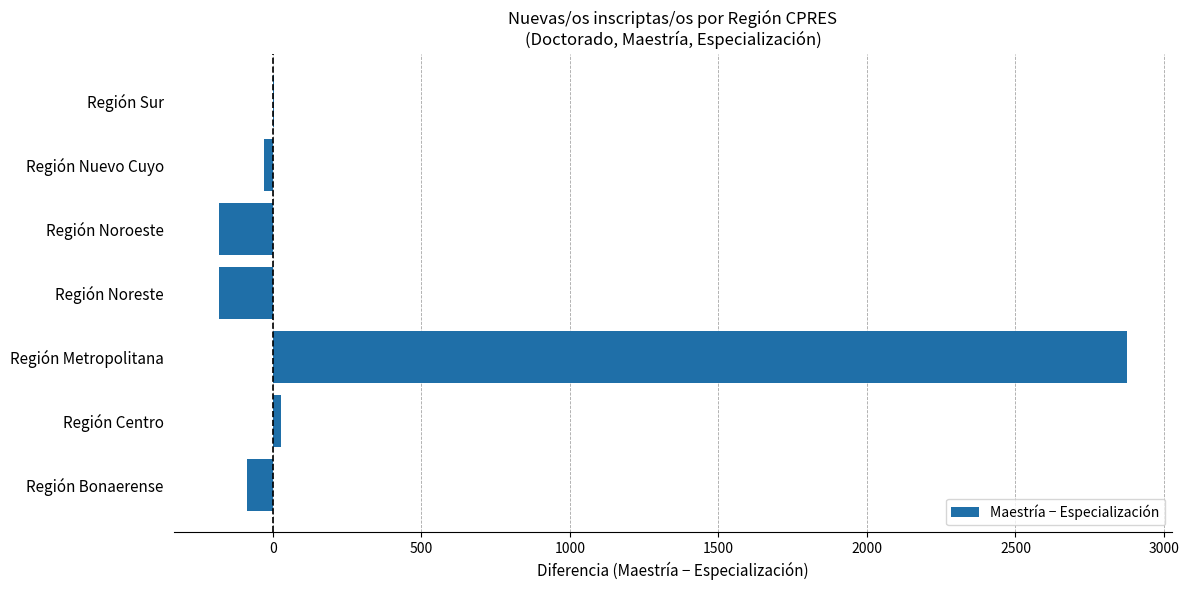

What is the sum of all values?

2428